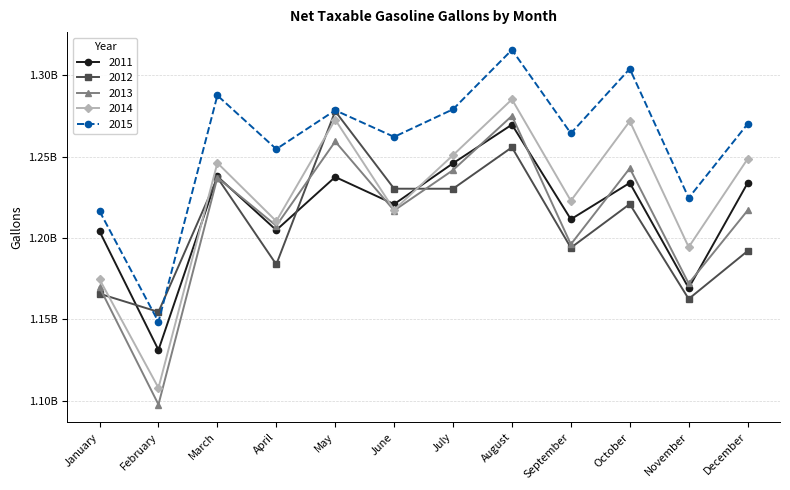

Which series has the largest range (max minus min)?

2013